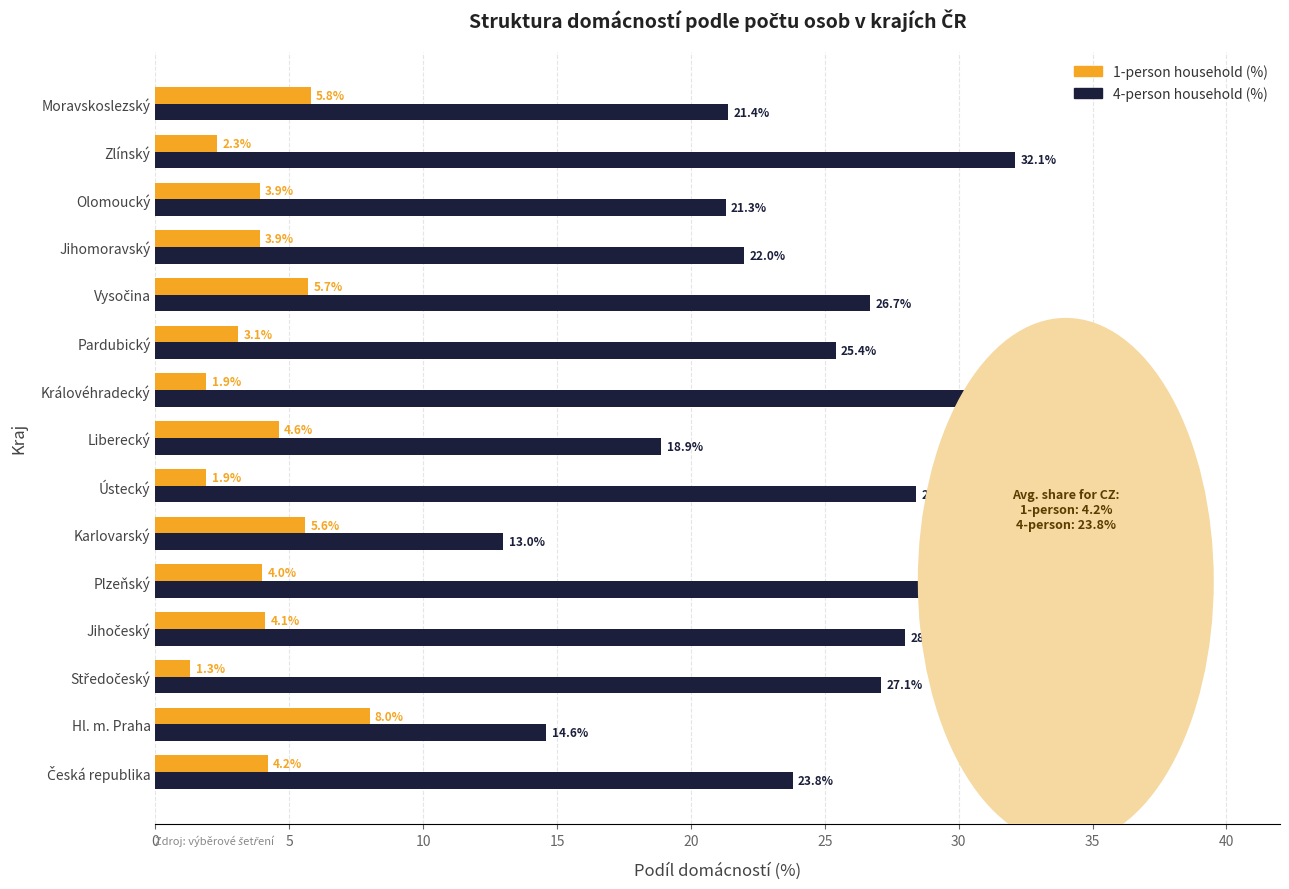

List the series in order of their peak value, highest first.

4-person household (%), 1-person household (%)